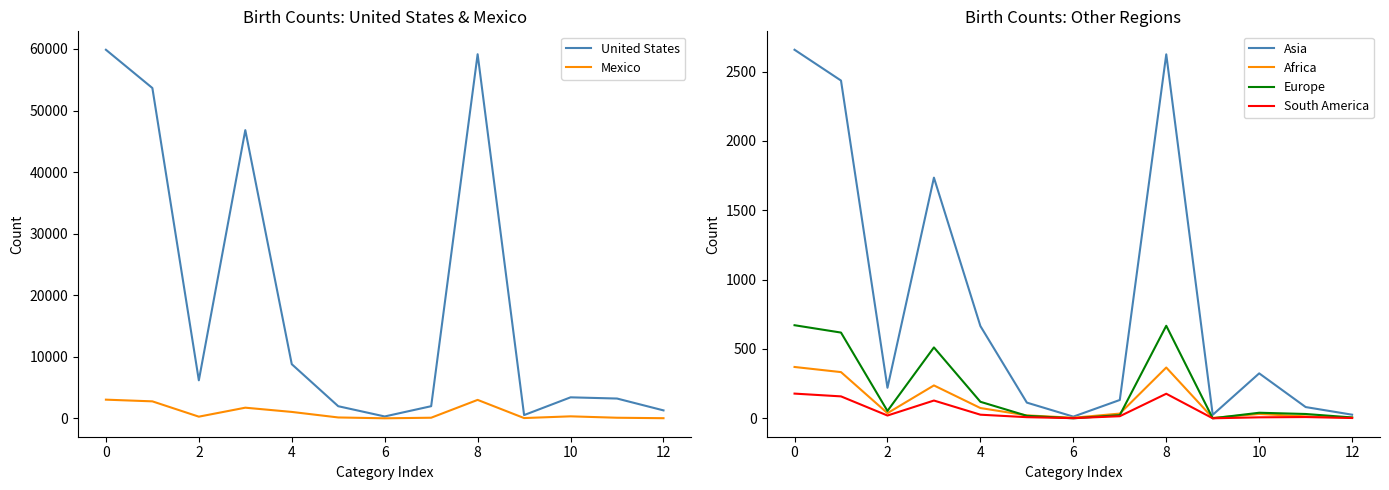

What is the sum of the Mexico values at 11 and 8?

3100